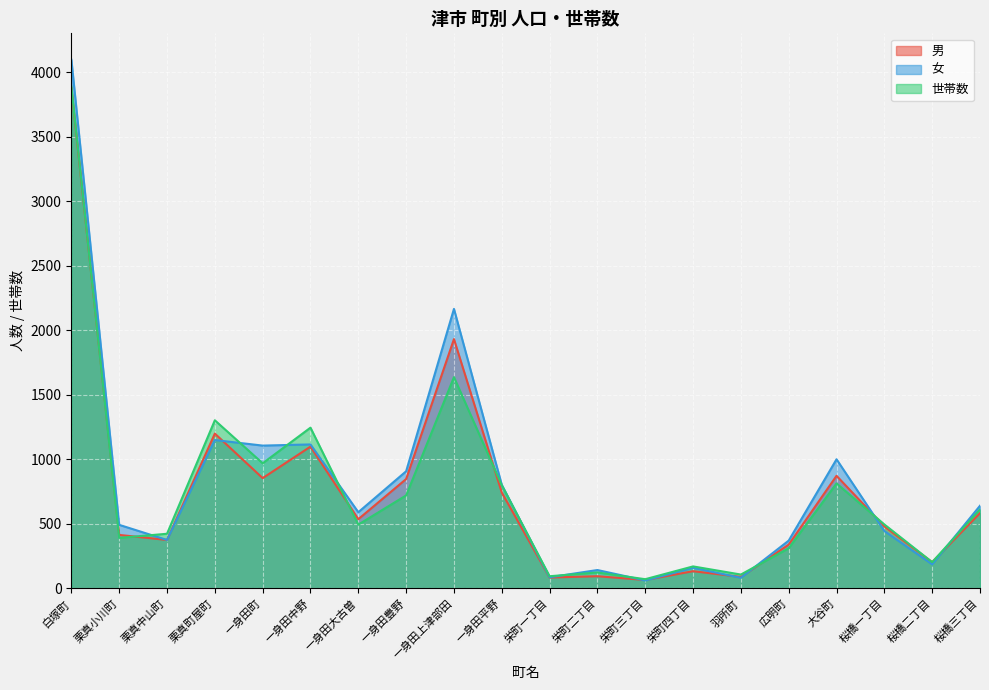

What is the sum of the 世帯数 values at 栄町二丁目 and 一身田大古曽?

619